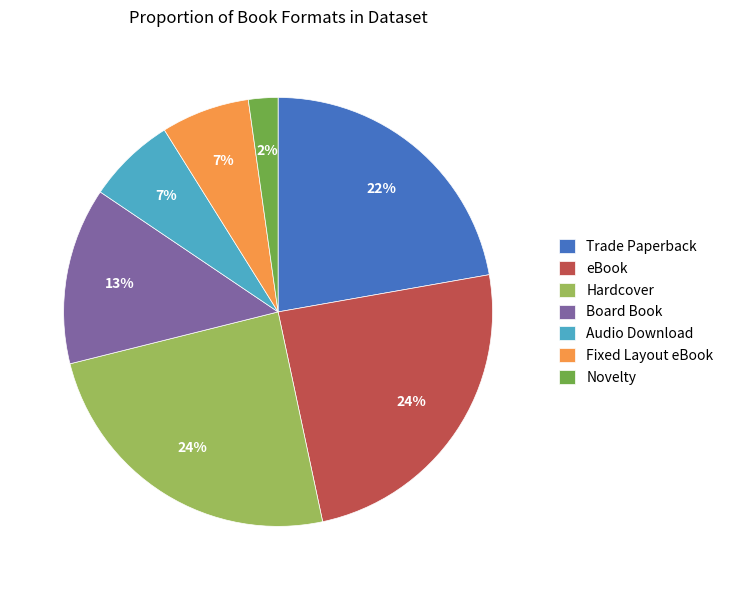

Which has a higher value, eBook or Trade Paperback?

eBook